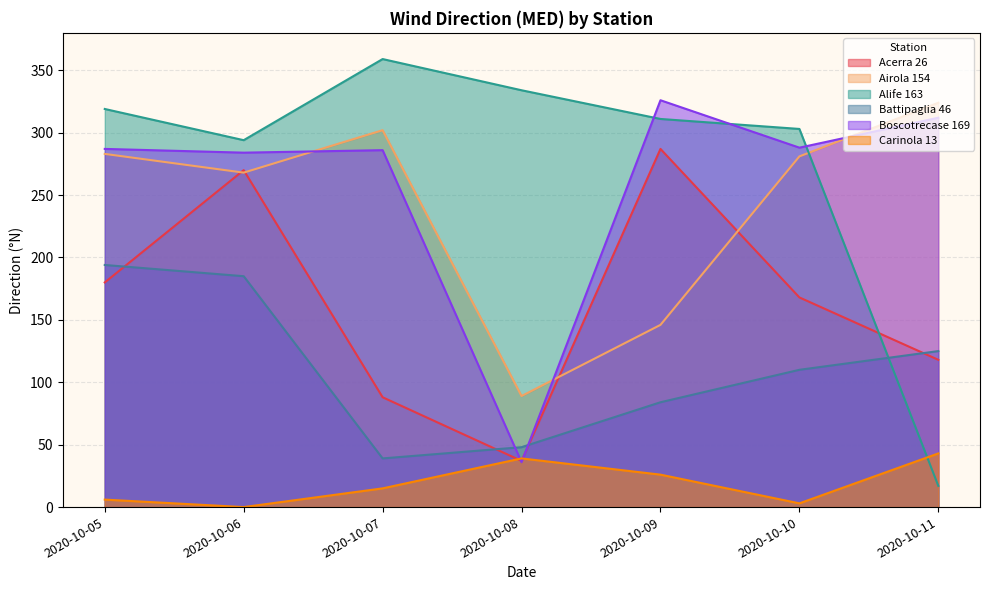

At which category does Alife 163 reach its first local valley?

2020-10-06